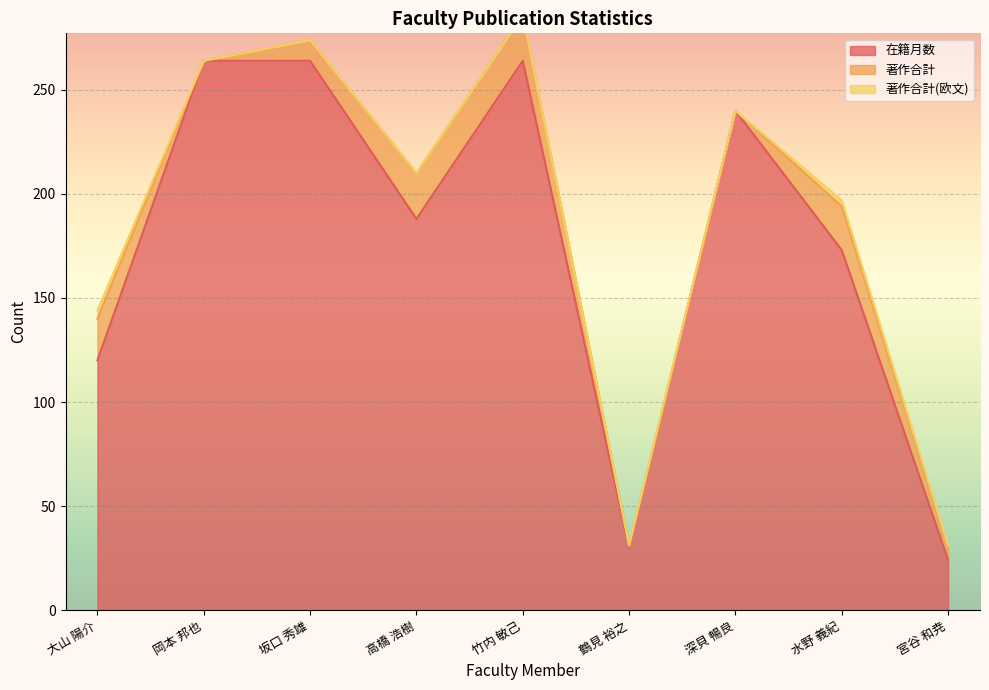

The value of 在籍月数 at 鶴見 裕之 is 41. True or false?

False